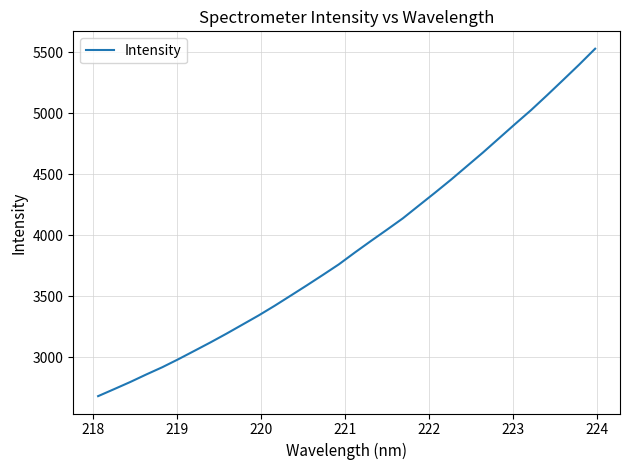

What is the minimum value shown in the chart?

2683.3